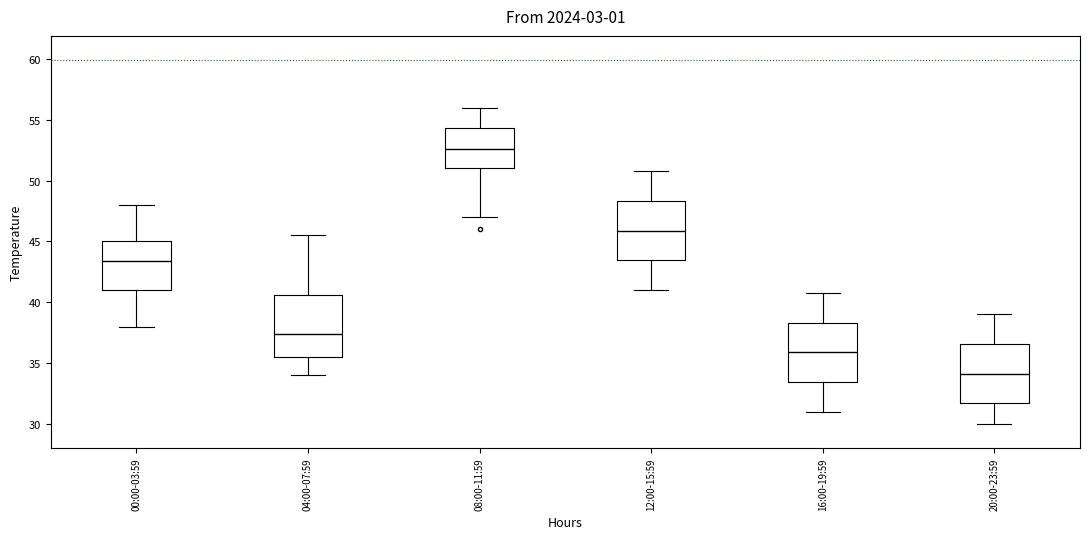

Reading left to right, transcribe this box plot: for each box, give where its median line is, the range the box spans, and where its two whiskers end, as read against the y-axis. The values are not printed on the chart, so give them approximately, as read against the axis.

00:00-03:59: median 43.5, box 41.0 to 45.0, whiskers 38.0 to 48.0
04:00-07:59: median 37.5, box 35.5 to 40.5, whiskers 34.0 to 45.5
08:00-11:59: median 52.5, box 51.0 to 54.5, whiskers 47.0 to 56.0
12:00-15:59: median 46.0, box 43.5 to 48.5, whiskers 41.0 to 51.0
16:00-19:59: median 36.0, box 33.5 to 38.5, whiskers 31.0 to 41.0
20:00-23:59: median 34.0, box 31.5 to 36.5, whiskers 30.0 to 39.0